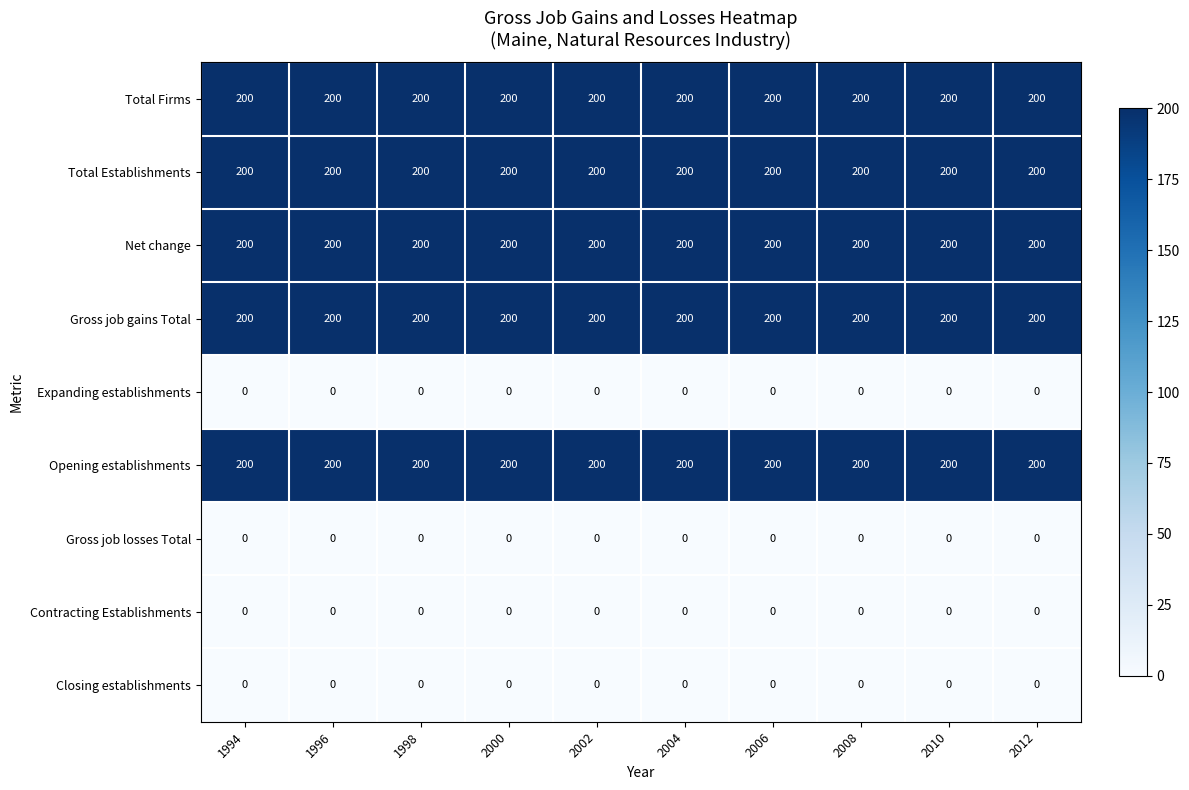

At how many categories does at least one series exceed 77?

10